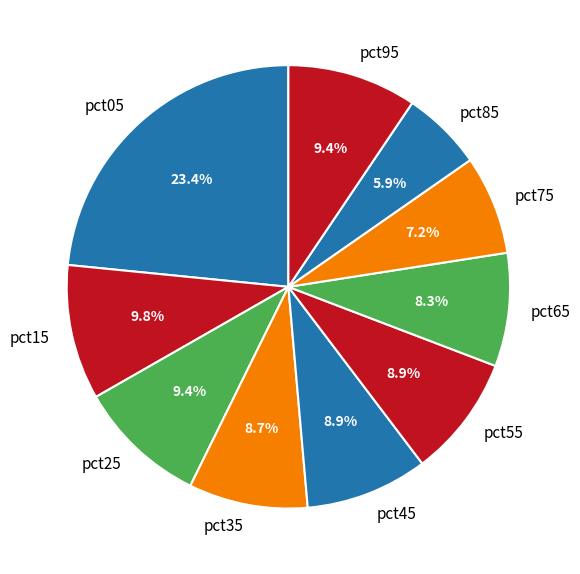

What is the ratio of the value at pct15 to the value at pct05?

0.4